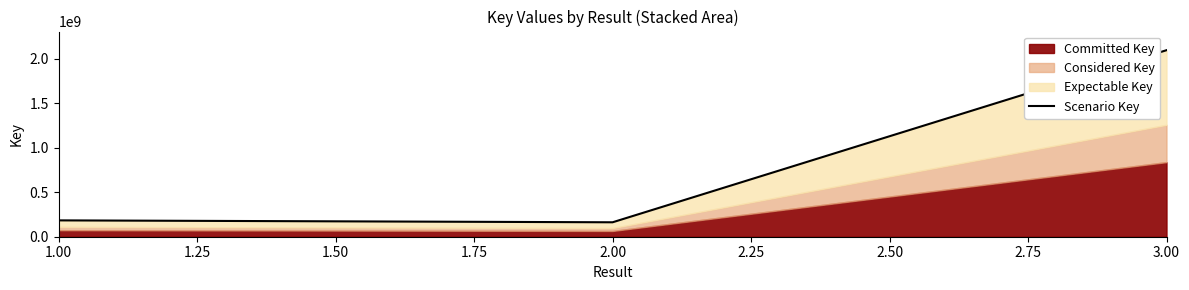

What is the change in value from 1.00 to 2.00?

-21451342